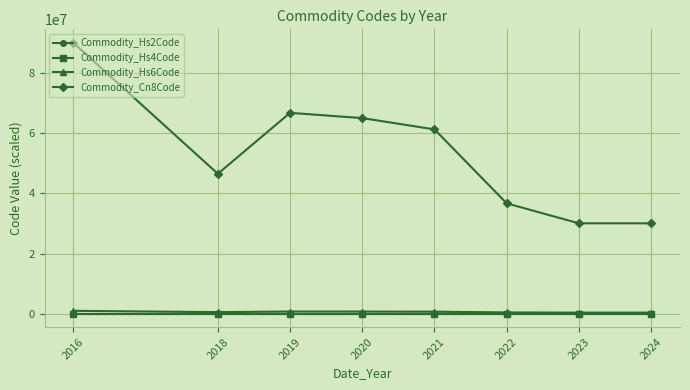

The value of Commodity_Hs2Code at 2019 is 0.0. True or false?

True